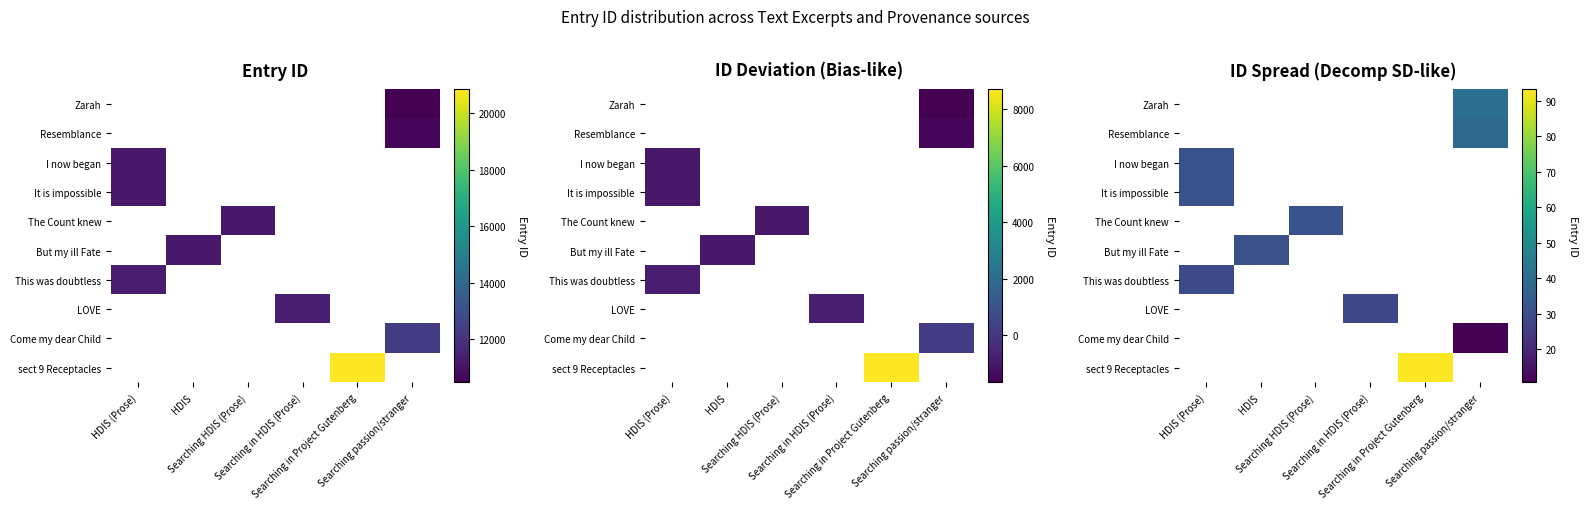

At which label does The Count knew reach its minimum?

HDIS (Prose)